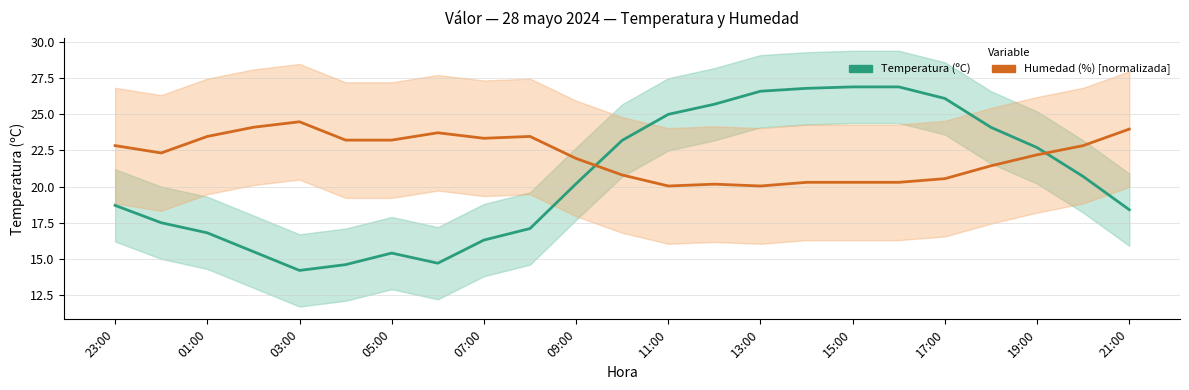

How many values in the Humedad (%) [normalizada] series are below 22?

10